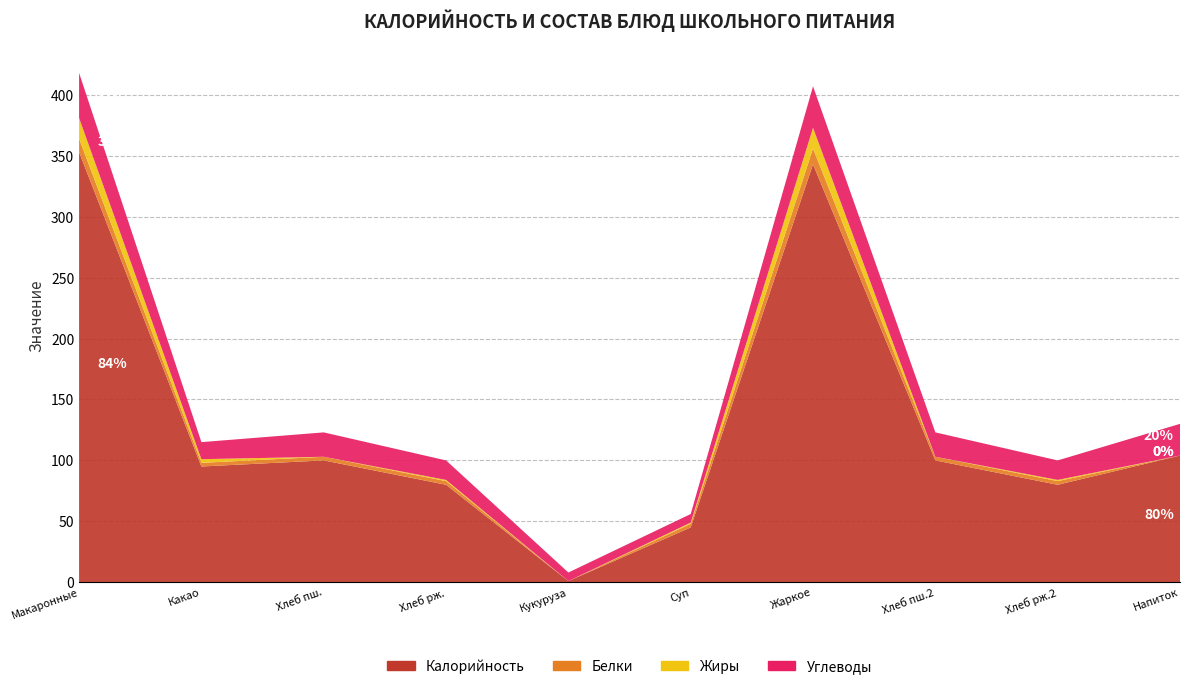

Reading left to right, what are all the values shown in this chart?

Калорийность: макаронные изделия с тертым сыром=353	какао с молоком=95	пшеничный=100	ржаной=80	кукуруза консервированная=1	суп куринный=45	Жаркое по-домашнему=343	Хлеб пшеничный=100	хлеб ржаной=80	напиток из смородины=104
Белки: макаронные изделия с тертым сыром=11	какао с молоком=3	пшеничный=3	ржаной=3	кукуруза консервированная=0	суп куринный=3	Жаркое по-домашнему=13	Хлеб пшеничный=3	хлеб ржаной=3	напиток из смородины=0
Жиры: макаронные изделия с тертым сыром=17	какао с молоком=3	пшеничный=0	ржаной=1	кукуруза консервированная=0	суп куринный=1	Жаркое по-домашнему=17	Хлеб пшеничный=0	хлеб ржаной=1	напиток из смородины=0
Углеводы: макаронные изделия с тертым сыром=37	какао с молоком=14	пшеничный=20	ржаной=16	кукуруза консервированная=7	суп куринный=7	Жаркое по-домашнему=34	Хлеб пшеничный=20	хлеб ржаной=16	напиток из смородины=26